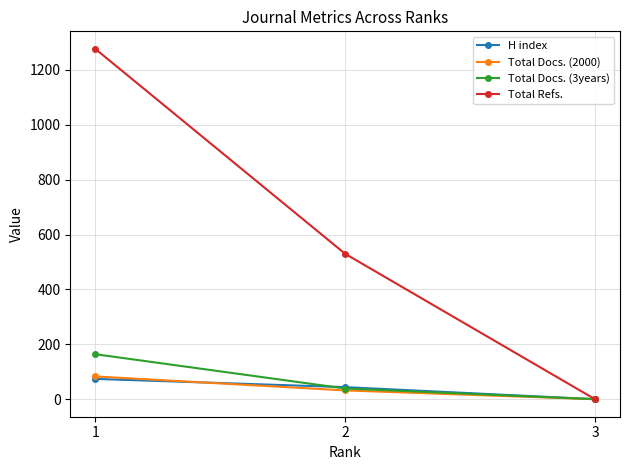

How many data points in Total Refs. are less than 530?

1